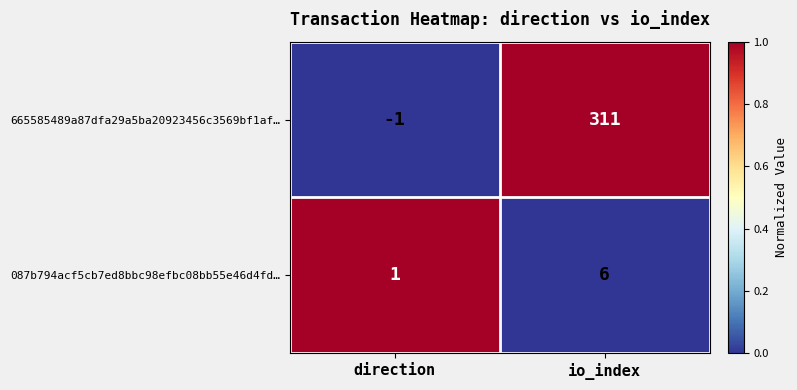

The value of 087b794acf5cb7ed8bbc98efbc08bb55e46d4fd… at direction is 2. True or false?

False